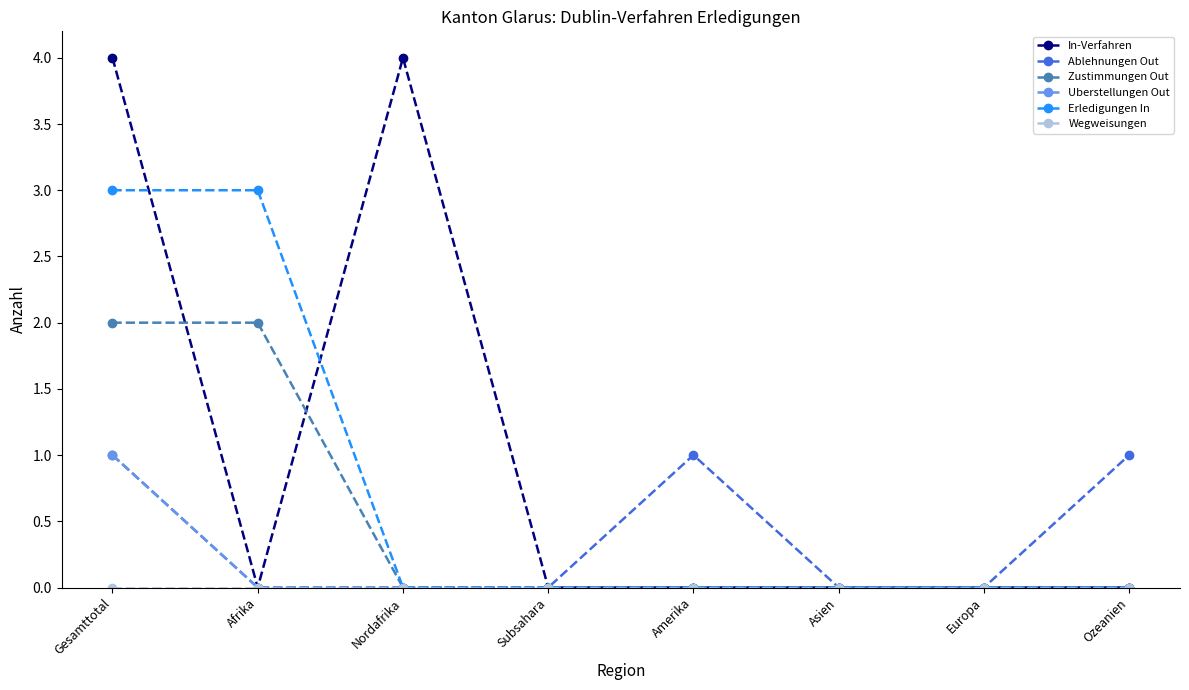

Count the Erledigungen In values in the range 0 to 3.

8